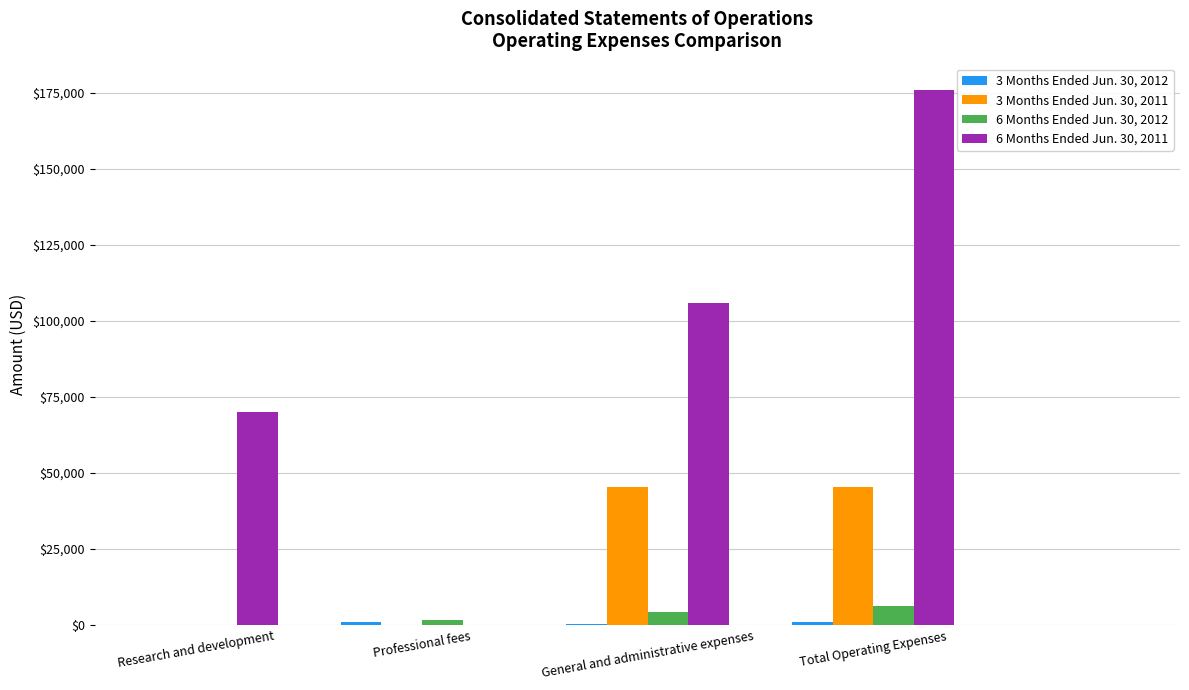

At which category is the sum across all series the highest?

Total Operating Expenses